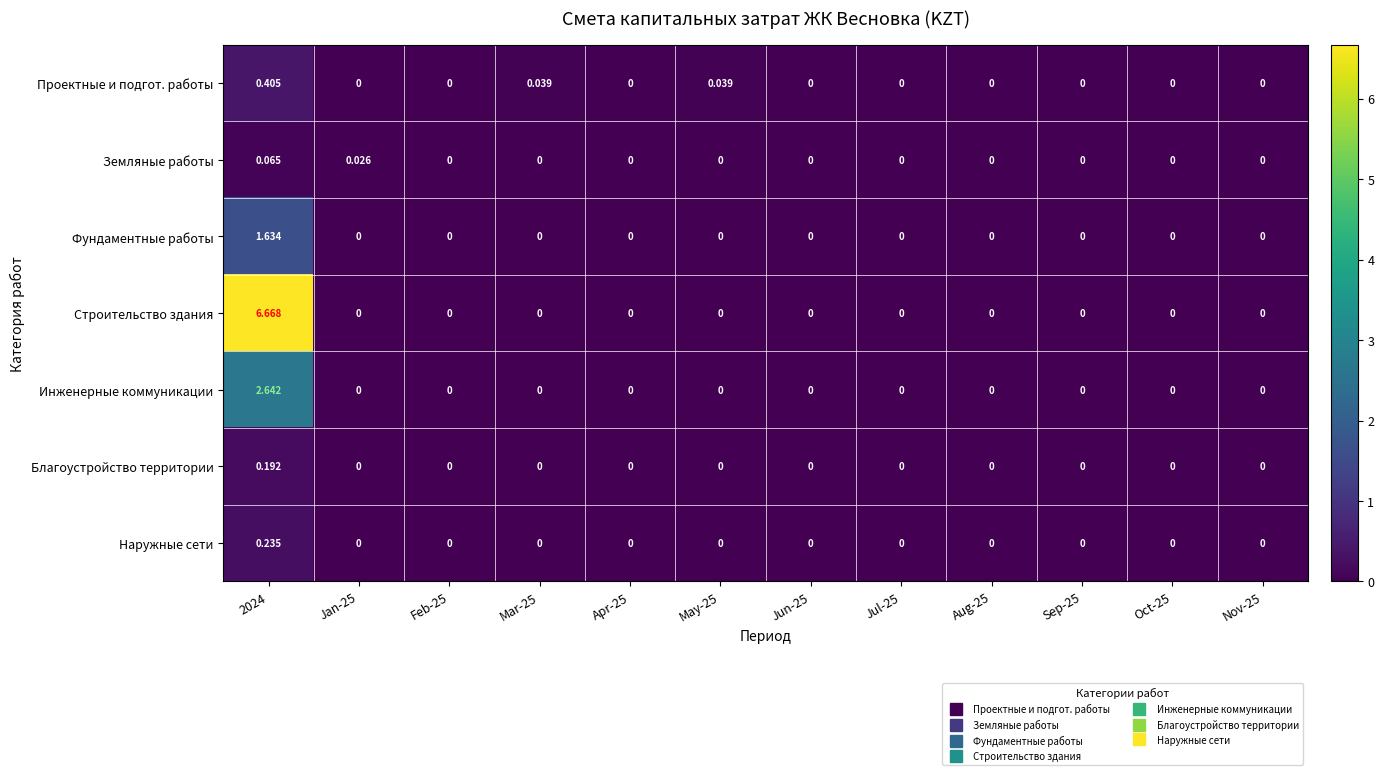

List the series in order of their peak value, highest first.

Строительство здания, Инженерные коммуникации, Фундаментные работы, Проектные и подгот. работы, Наружные сети, Благоустройство территории, Земляные работы